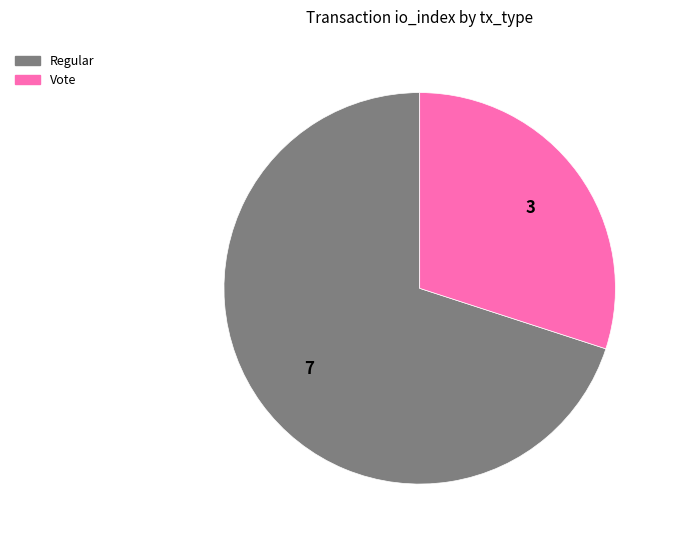

Is it true that Regular is 83% of the pie?

False